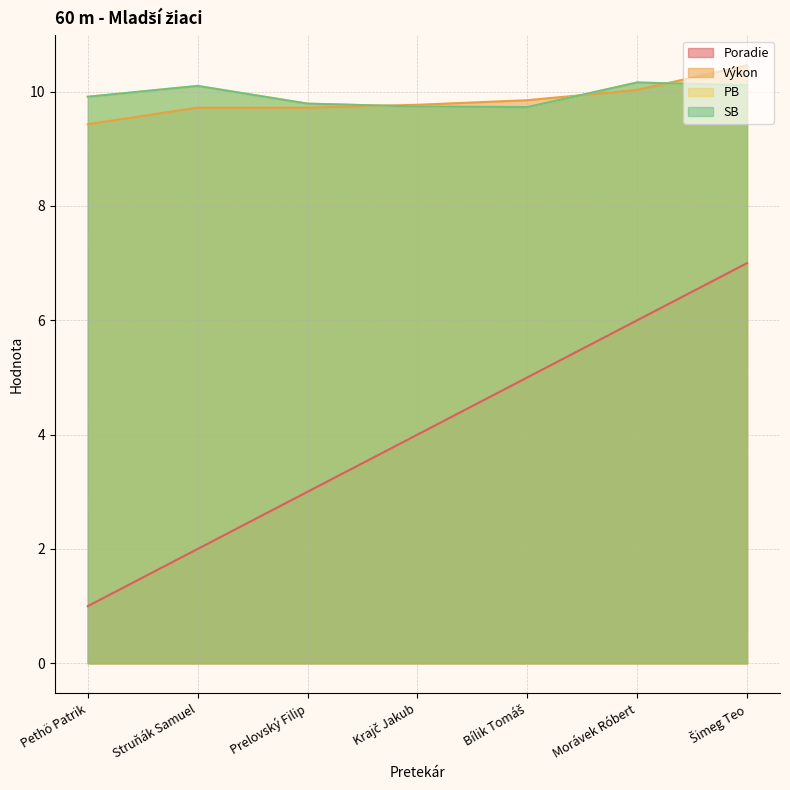

How many data points does each series have?

7